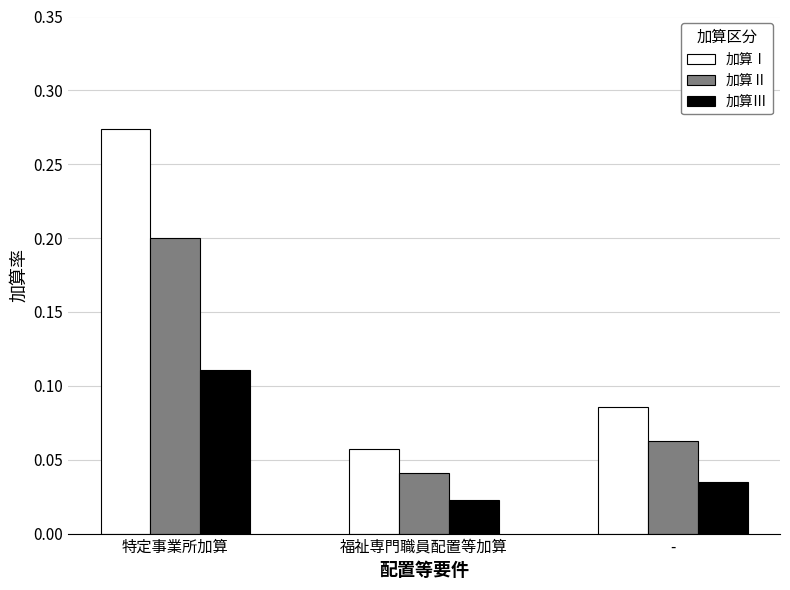

Is it true that 加算Ⅱ equals 0.1 at 特定事業所加算?

False